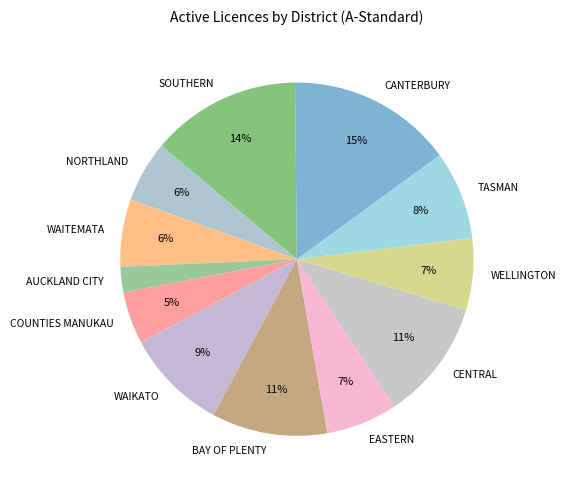

The WAIKATO slice represents 23% of the pie. True or false?

False